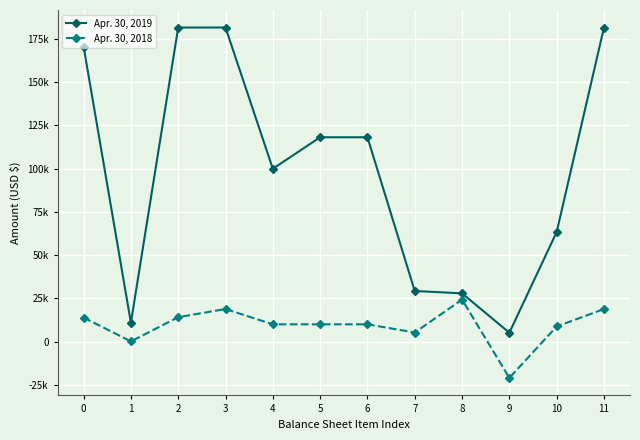

True or false: Apr. 30, 2018 and Apr. 30, 2019 cross at least once.

False